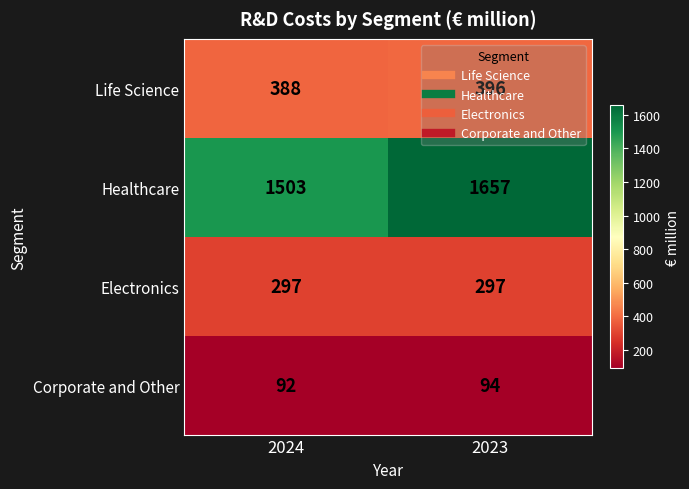

At which label is Healthcare closest to 1580?

2024